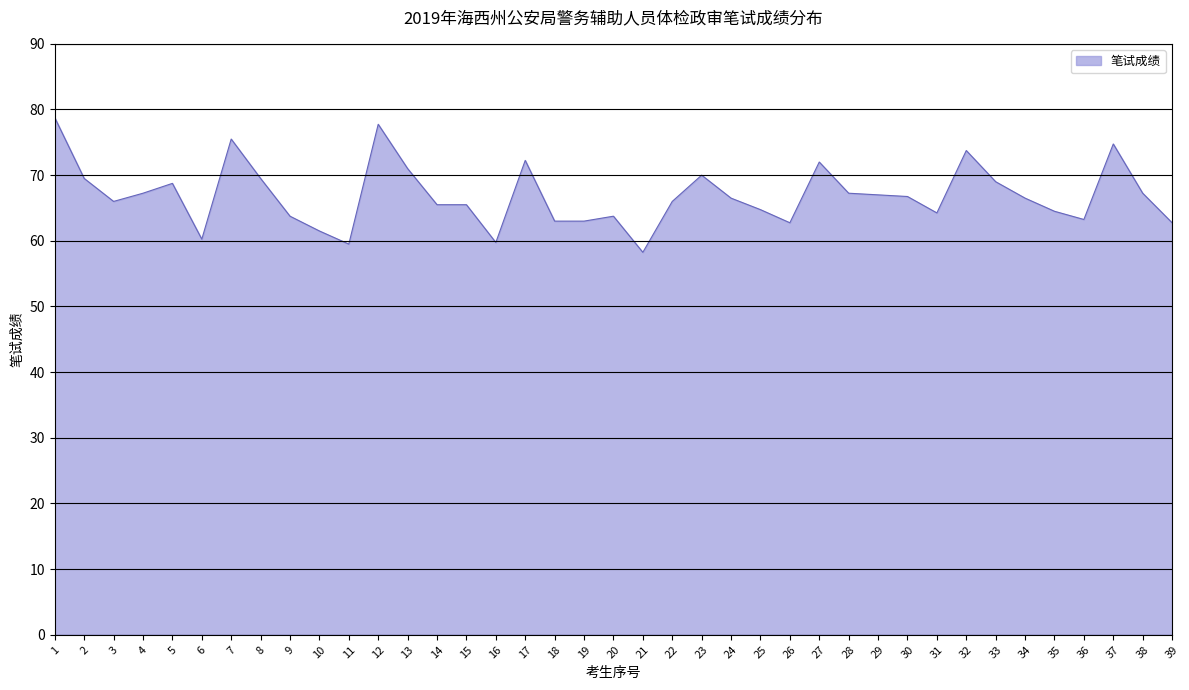

What is the maximum value shown in the chart?

78.8